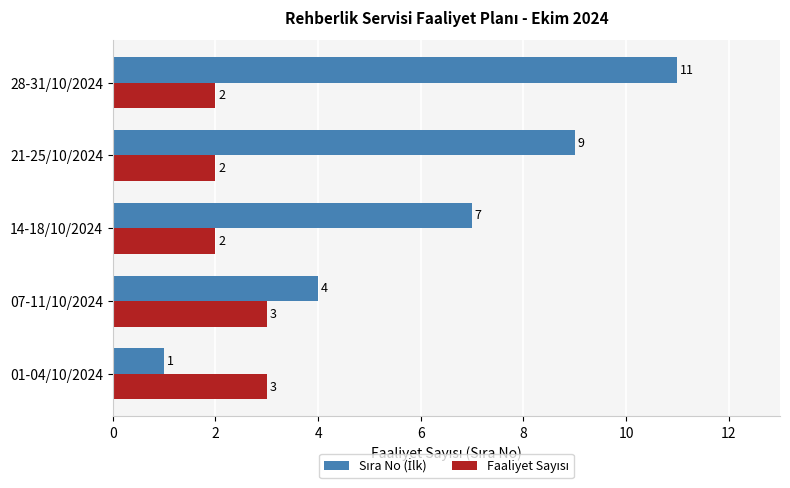

What is the spread (max minus min) of values at 28-31/10/2024?

9